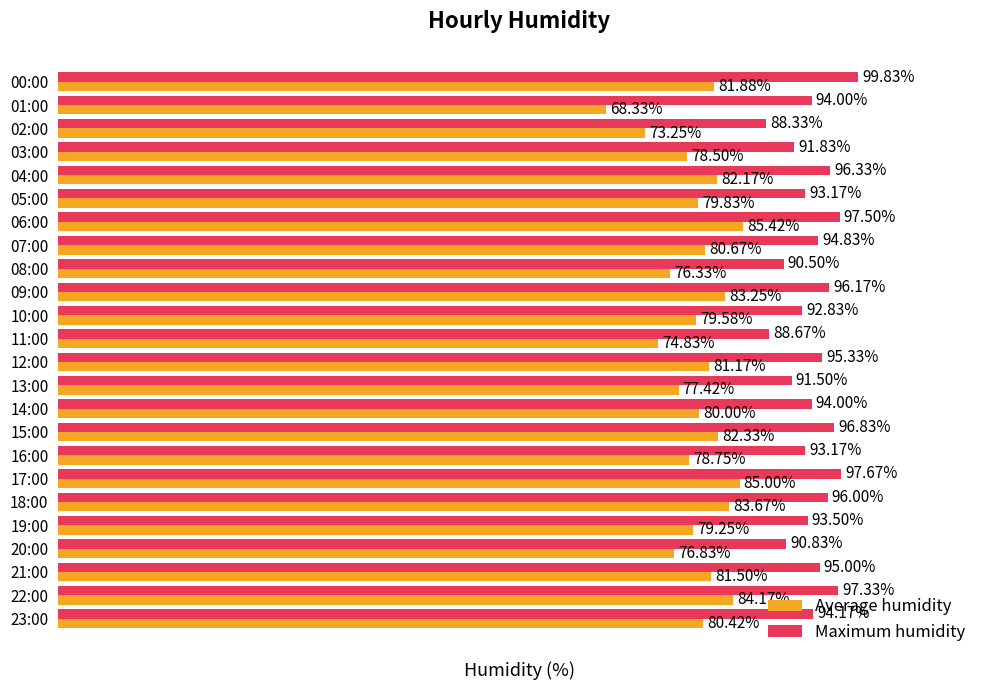

List the series in order of their overall mean, lowest first.

Average humidity, Maximum humidity